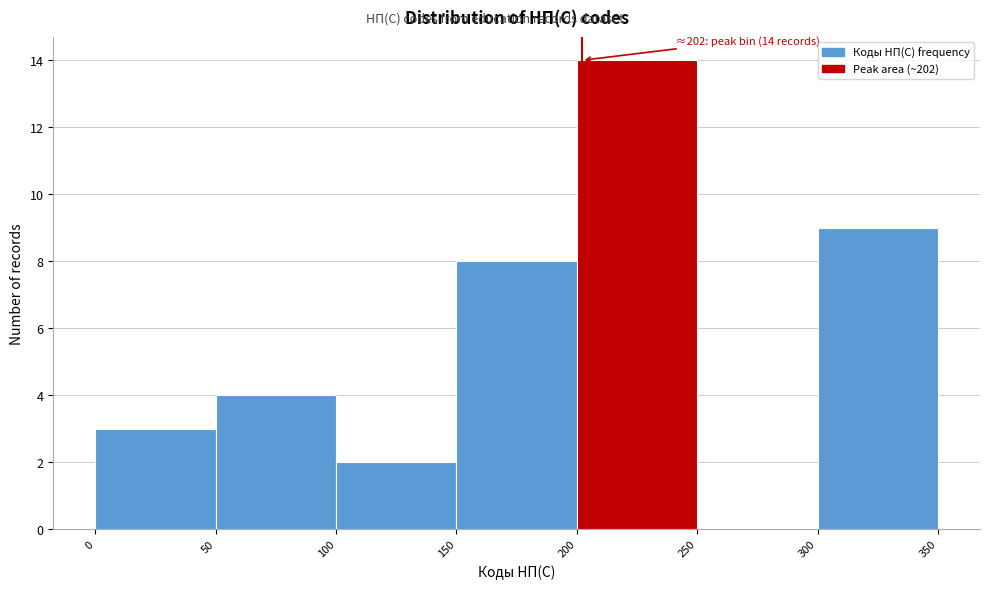

Which range on the x-axis has the tallest bar?

200 to 250